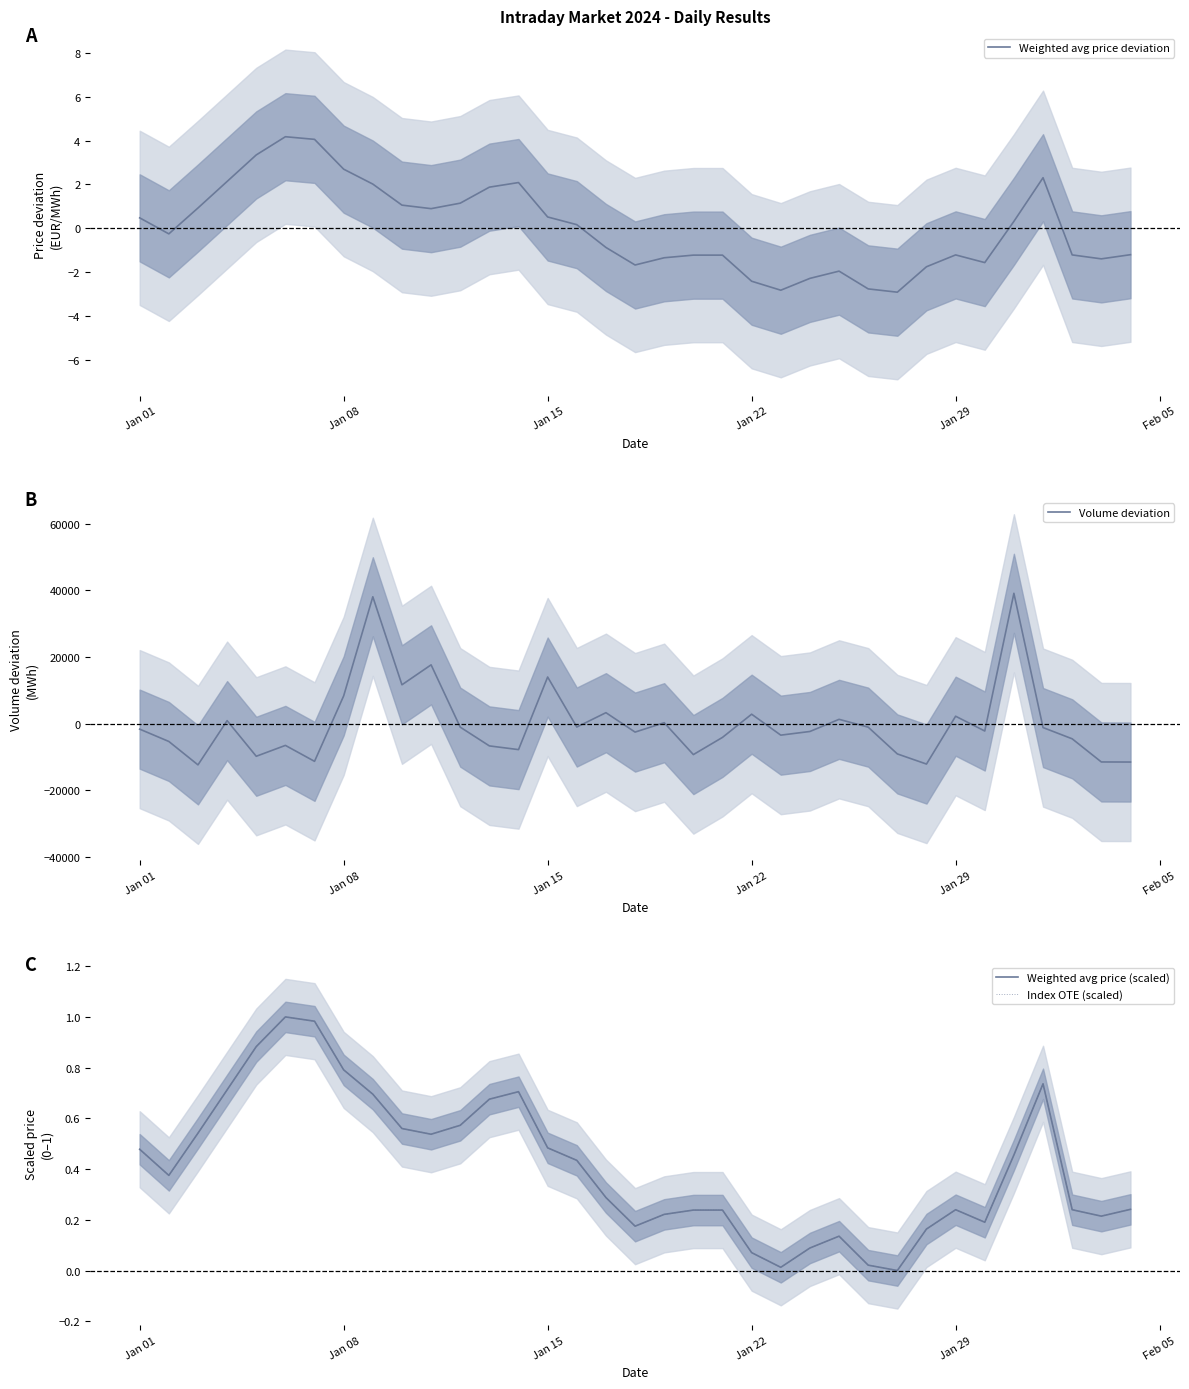

Is it true that Weighted avg price deviation equals -1.2 at Jan 29?

True